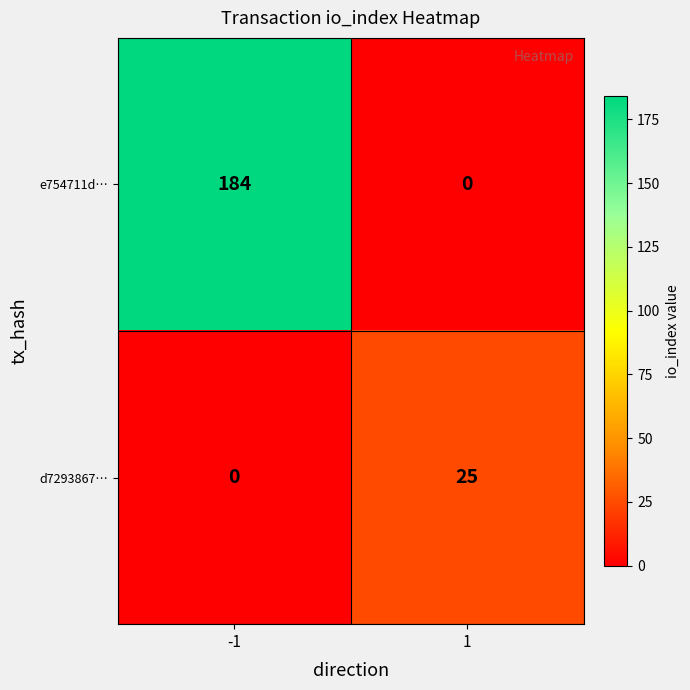

List the series in order of their overall mean, lowest first.

d7293867…, e754711d…